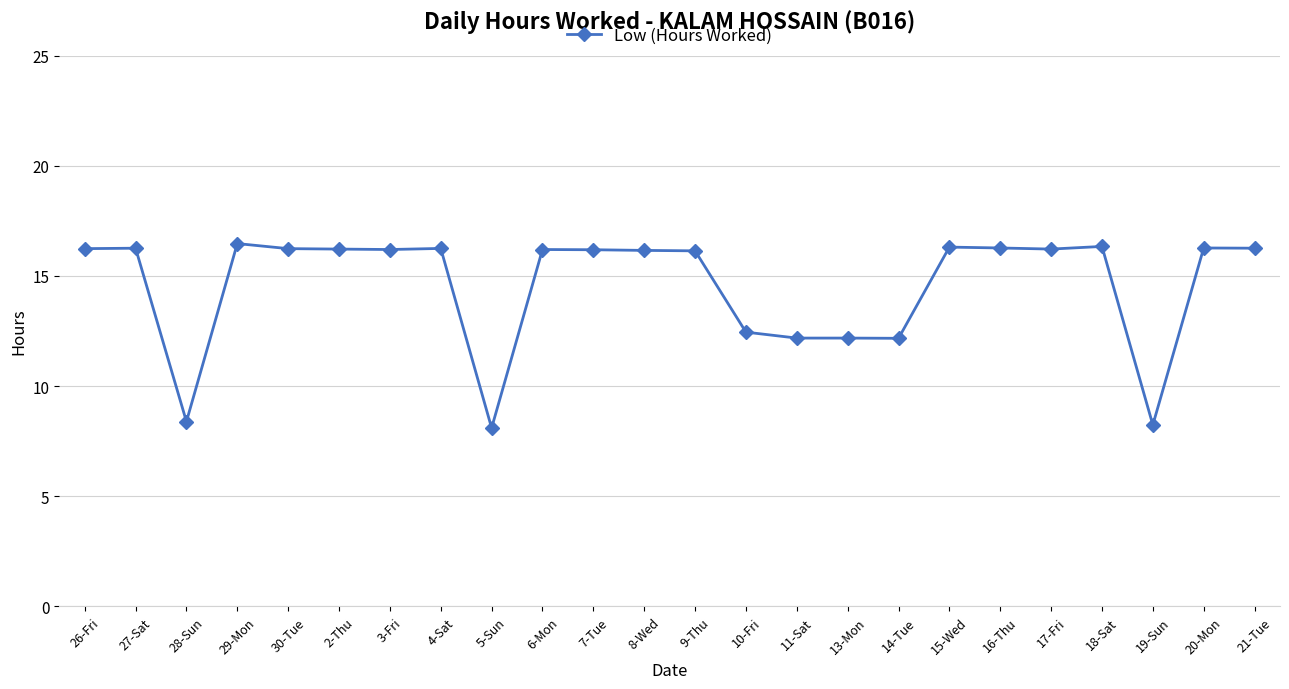

How many data points does each series have?

24